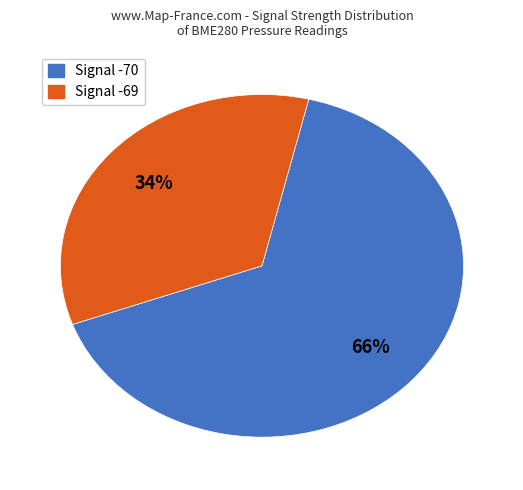

Is there a majority slice in this chart?

Yes